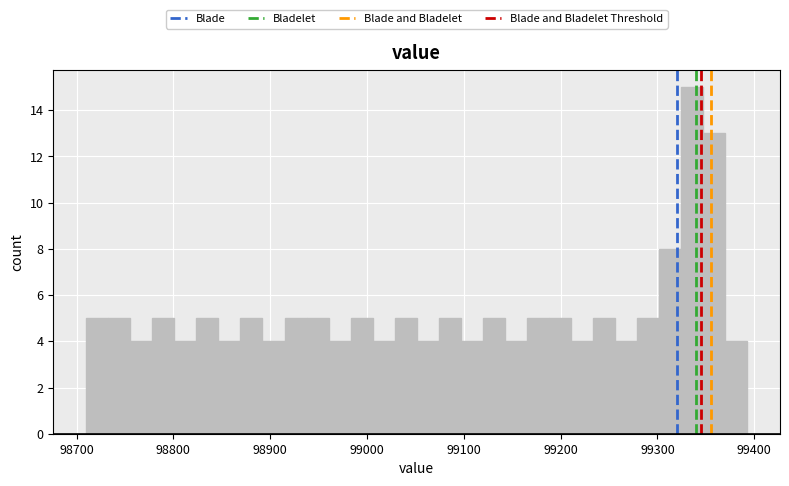

Around what value on the x-axis is the tallest bar? Give the approximate position of its centre, as read against the axis.

99340